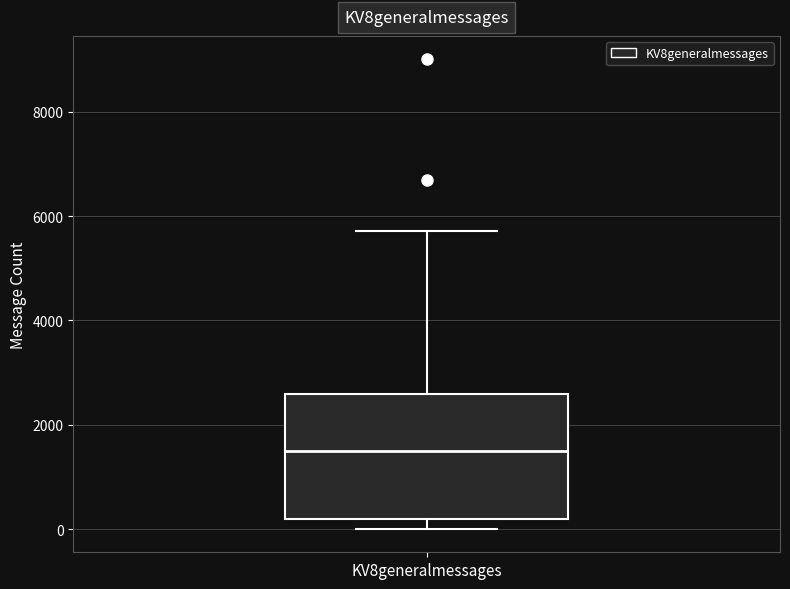

Read this box plot against the y-axis: the position of the median line, the range covered by the box, and the ends of both whiskers. The values are not printed on the chart, so give them approximately, as read against the axis.

median 1400, box 200 to 2600, whiskers 0 to 5800